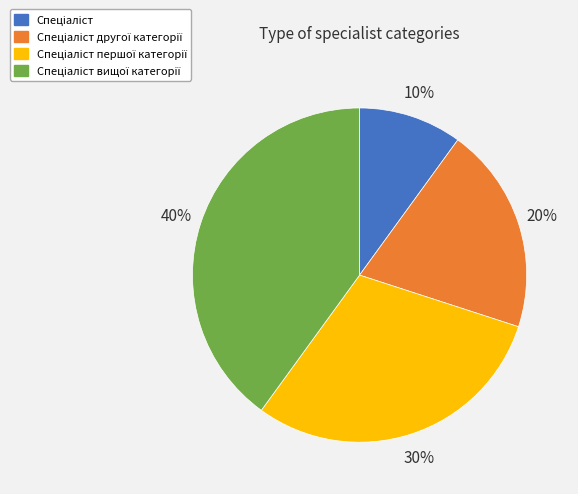

How many slices are in this pie chart?

4